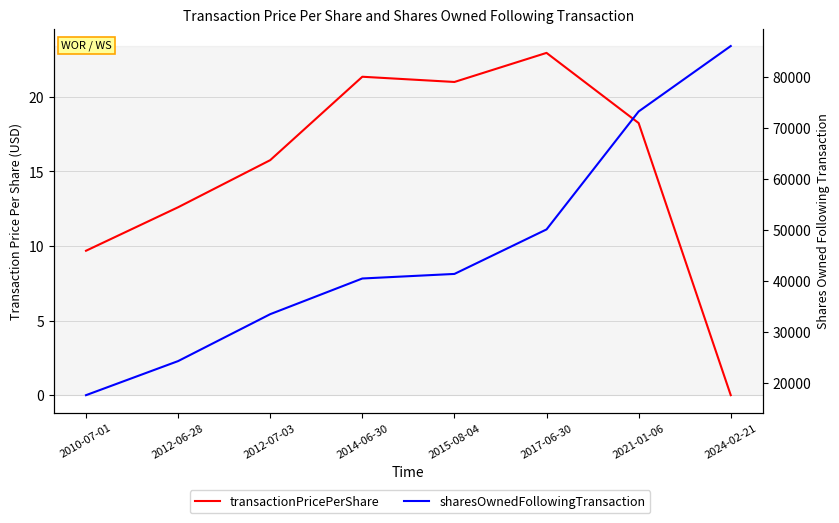

What is the difference between the second highest and second lowest values in the sharesOwnedFollowingTransaction series?

48888.0